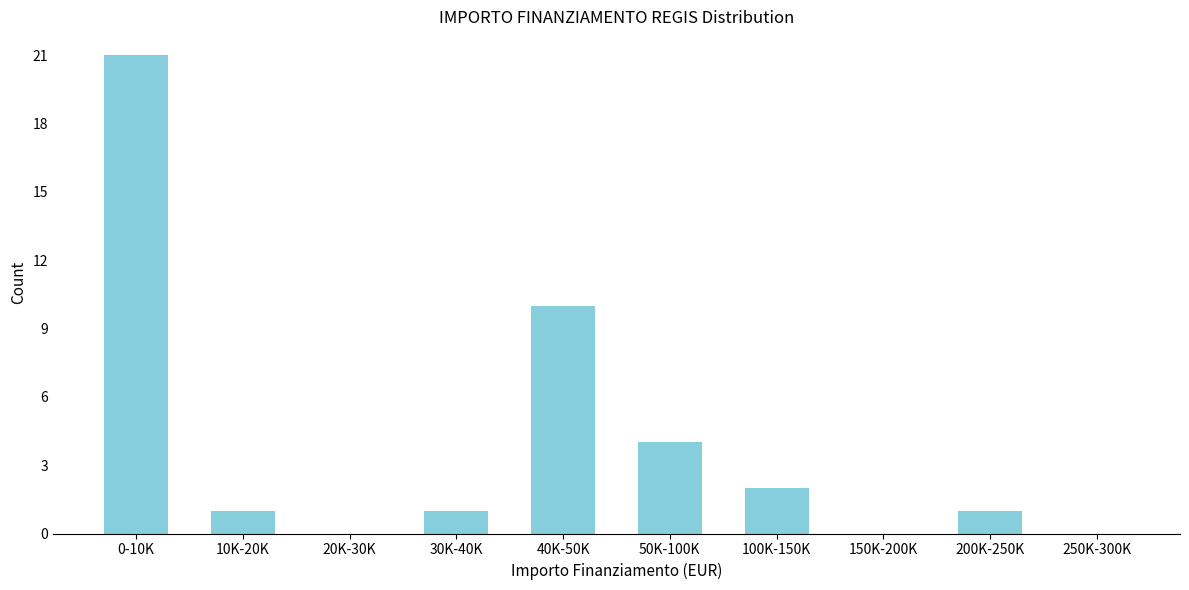

Reading left to right, transcribe all the data shown in this chart.

0-10K=21	10K-20K=1	20K-30K=0	30K-40K=1	40K-50K=10	50K-100K=4	100K-150K=2	150K-200K=0	200K-250K=1	250K-300K=0